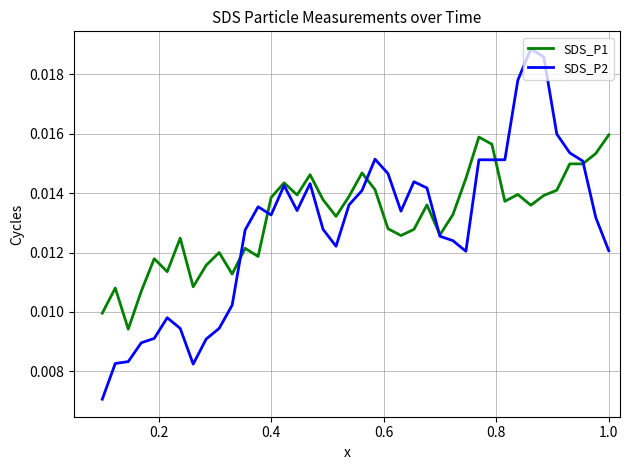

How many SDS_P1 values are between 0 and 1?

40